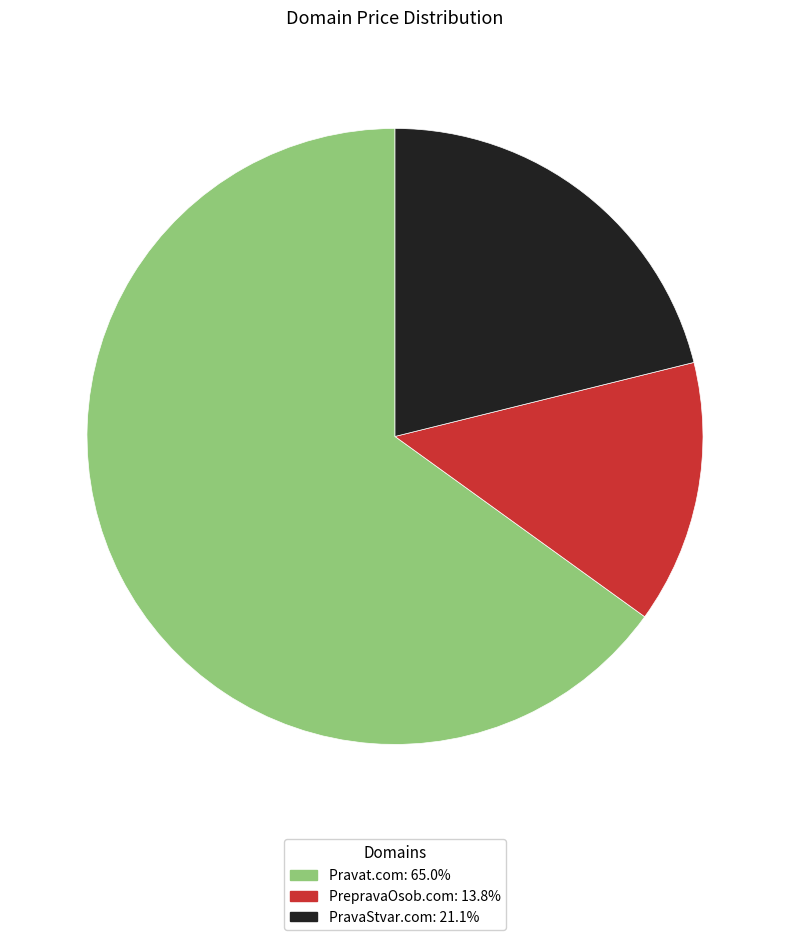

Is the sum of PravaStvar.com and PrepravaOsob.com greater than half?

No